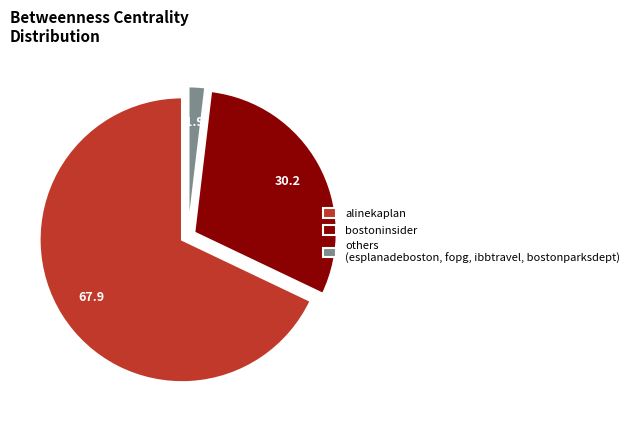

The bostoninsider slice represents 43% of the pie. True or false?

False